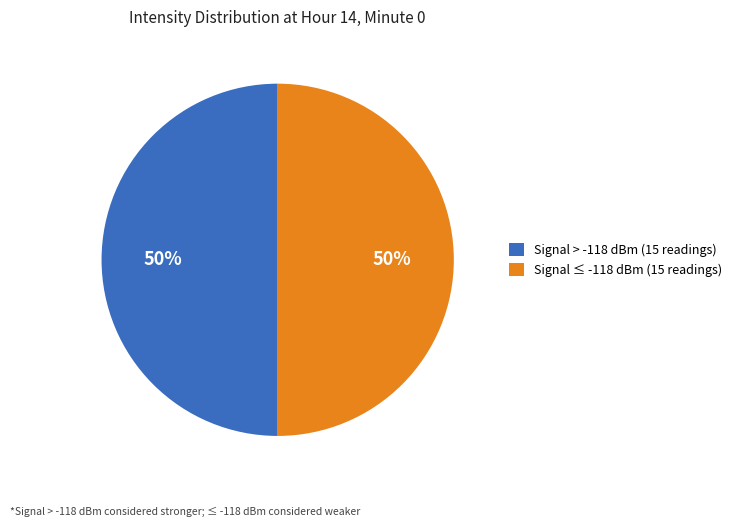

What percentage is the Signal > -118 dBm (15 readings) slice, to the nearest percent?

50%